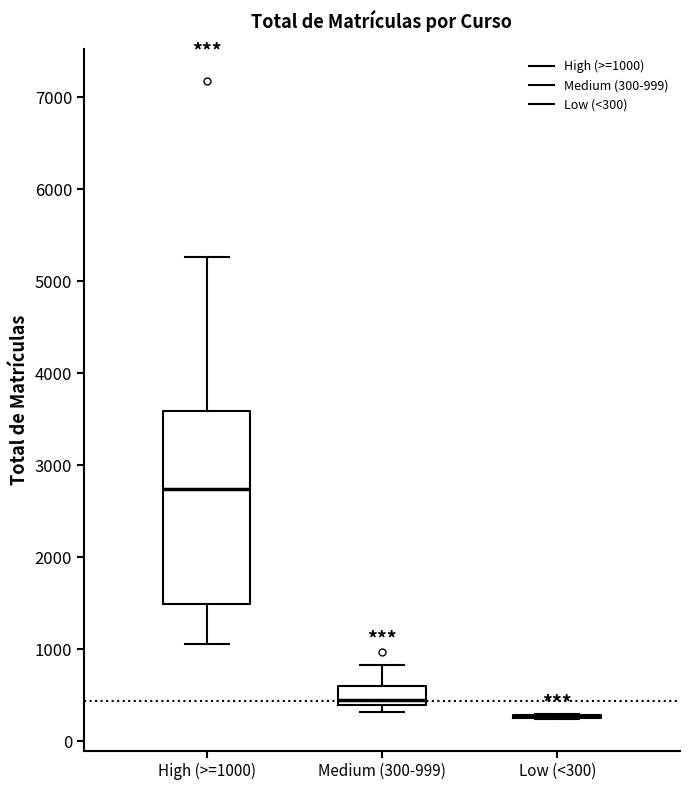

Reading left to right, transcribe this box plot: for each box, give where its median line is, the range the box spans, and where its two whiskers end, as read against the y-axis. The values are not printed on the chart, so give them approximately, as read against the axis.

High (>=1000): median 2700, box 1500 to 3600, whiskers 1100 to 5300
Medium (300-999): median 400 (just above the box's lower edge), box 400 to 600, whiskers 300 to 800
Low (<300): box collapsed to a line at 300, whiskers 200 to 300